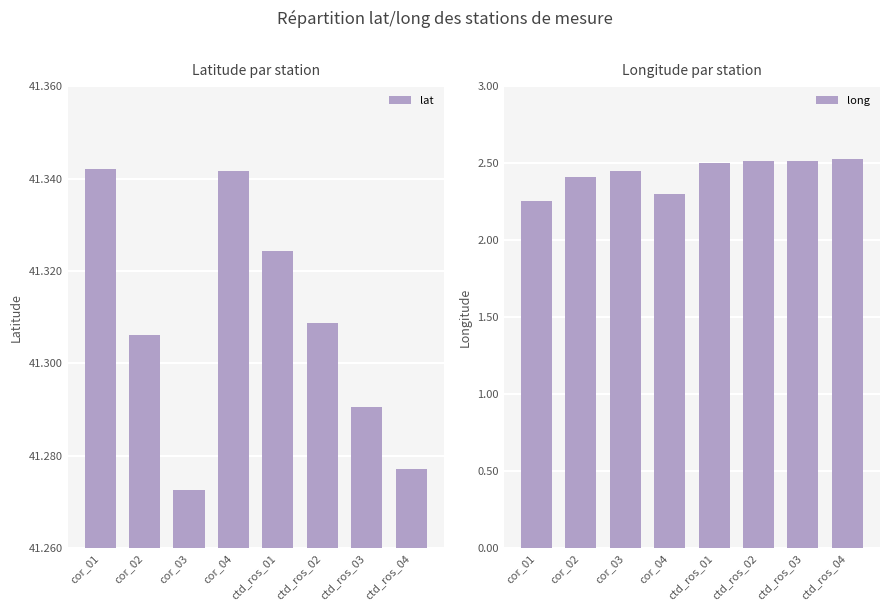

Rank the series at ctd_ros_01 from lowest to highest value.

long, lat